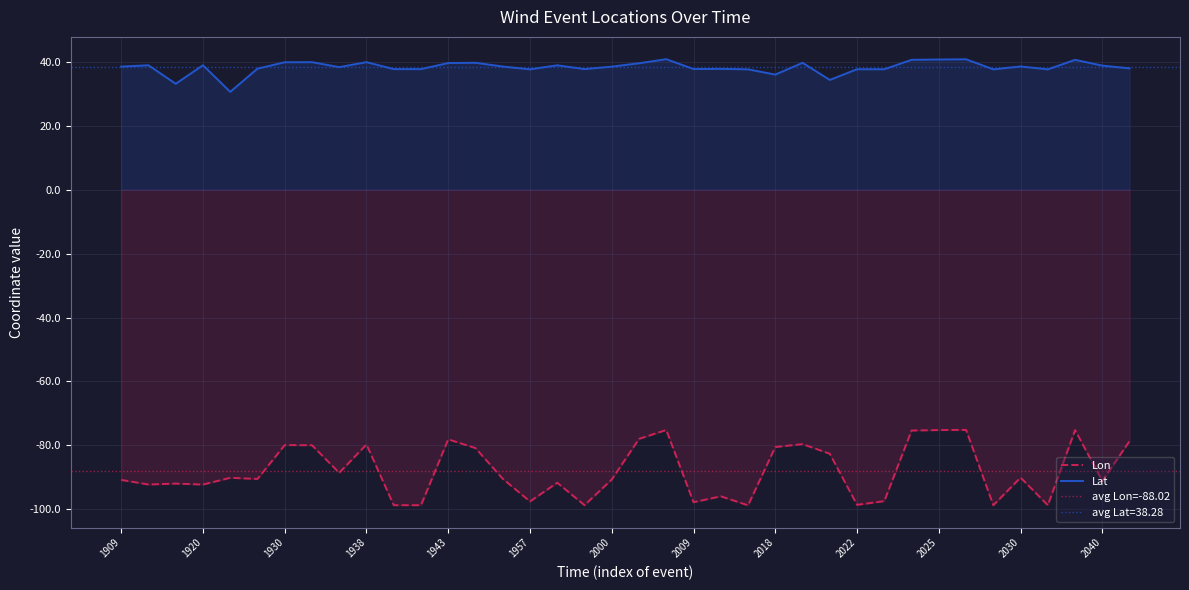

What is the smallest value displayed?

-98.8